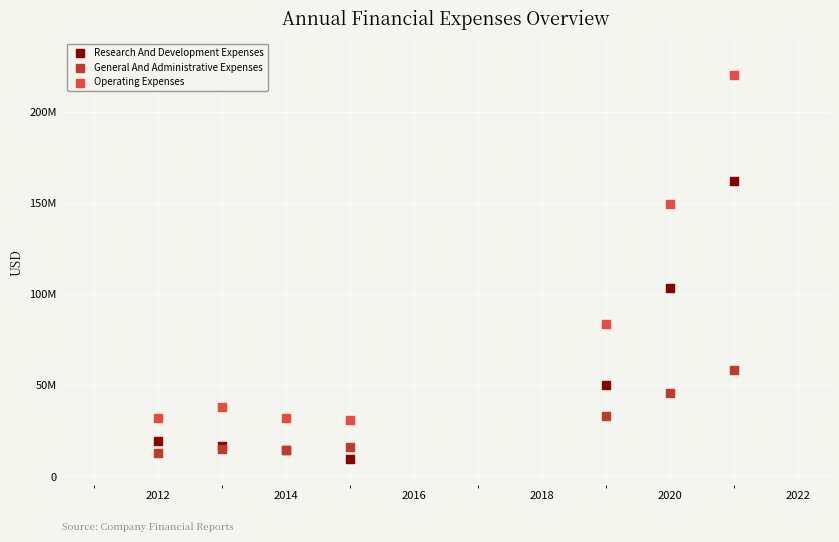

Which series contains the lowest Y value?

Research And Development Expenses